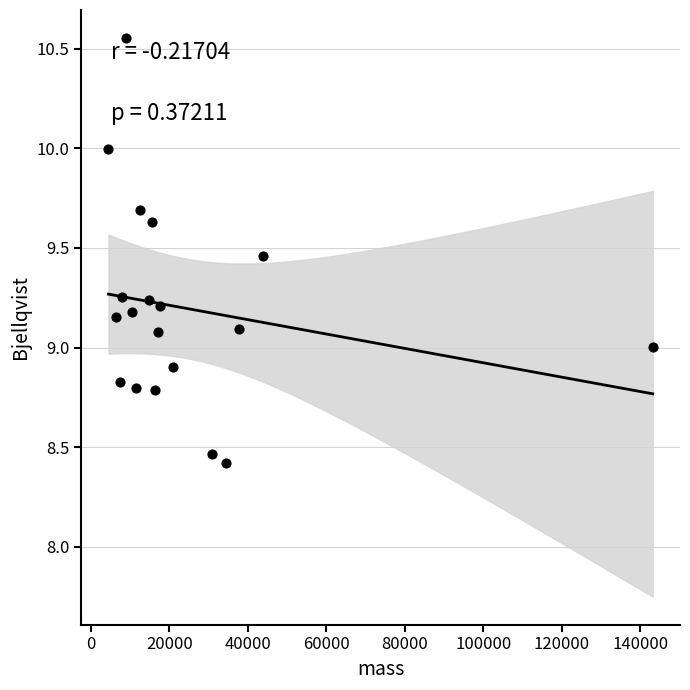

What is the range of Y values (max minus min)?

2.1